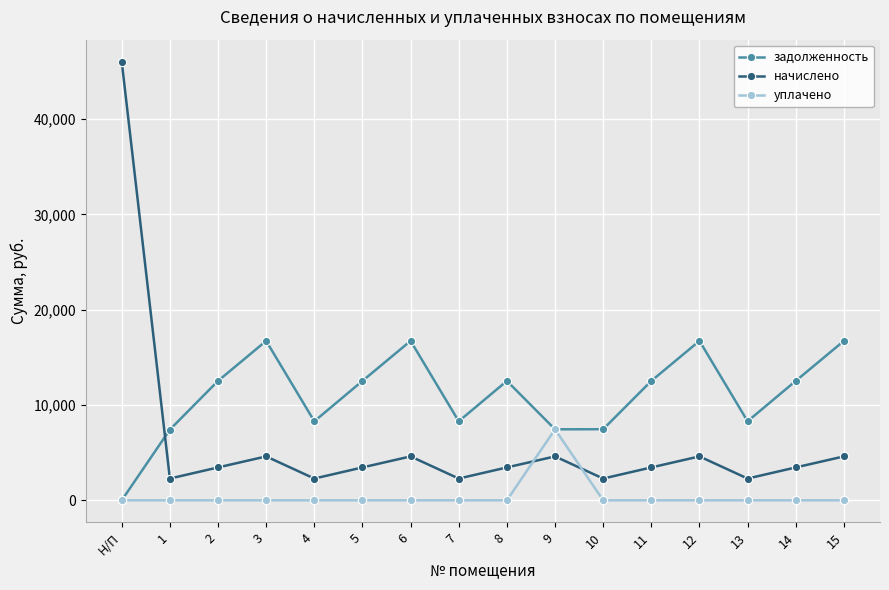

Rank the series by their average value, from lowest to highest.

уплачено, начислено, задолженность